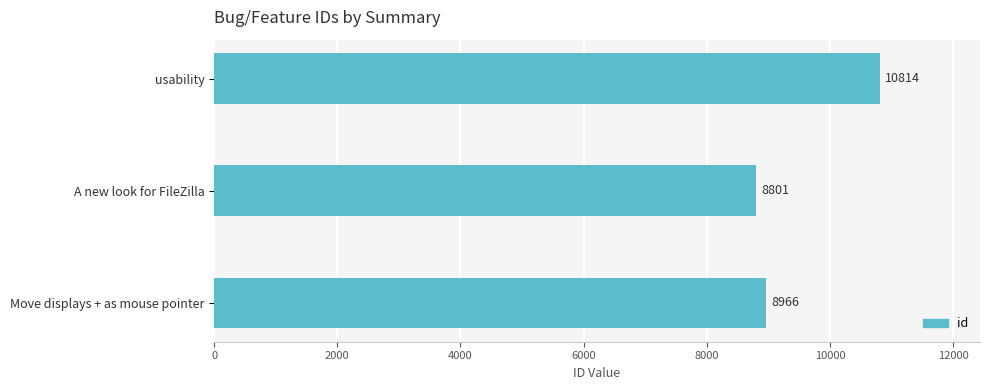

Reading top to bottom, what are all the values shown in this chart?

usability=10814	A new look for FileZilla=8801	Move displays + as mouse pointer=8966